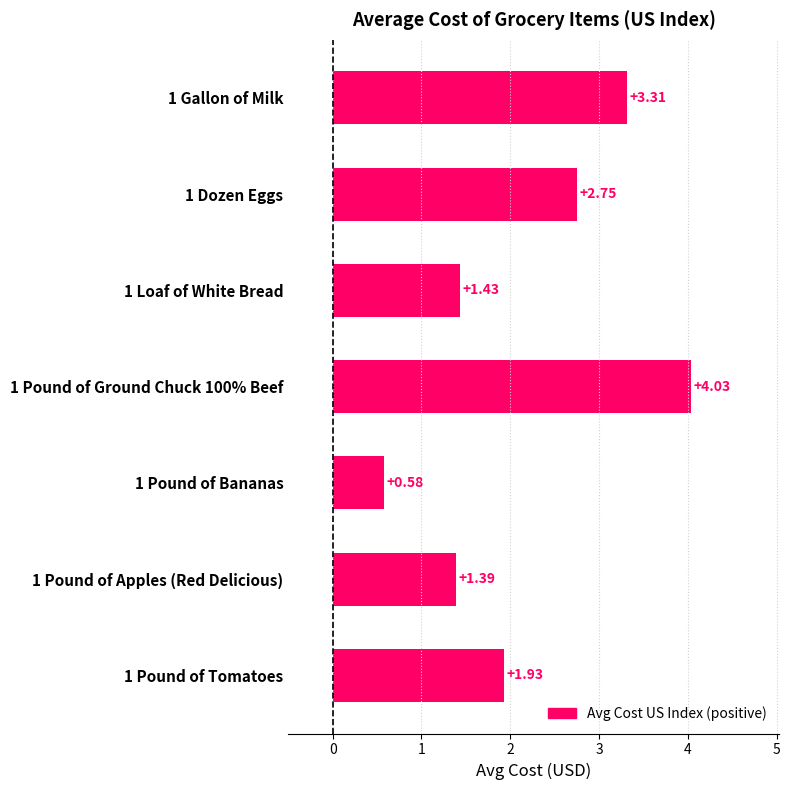

At which category does the chart reach its minimum across all series?

1 Pound of Bananas